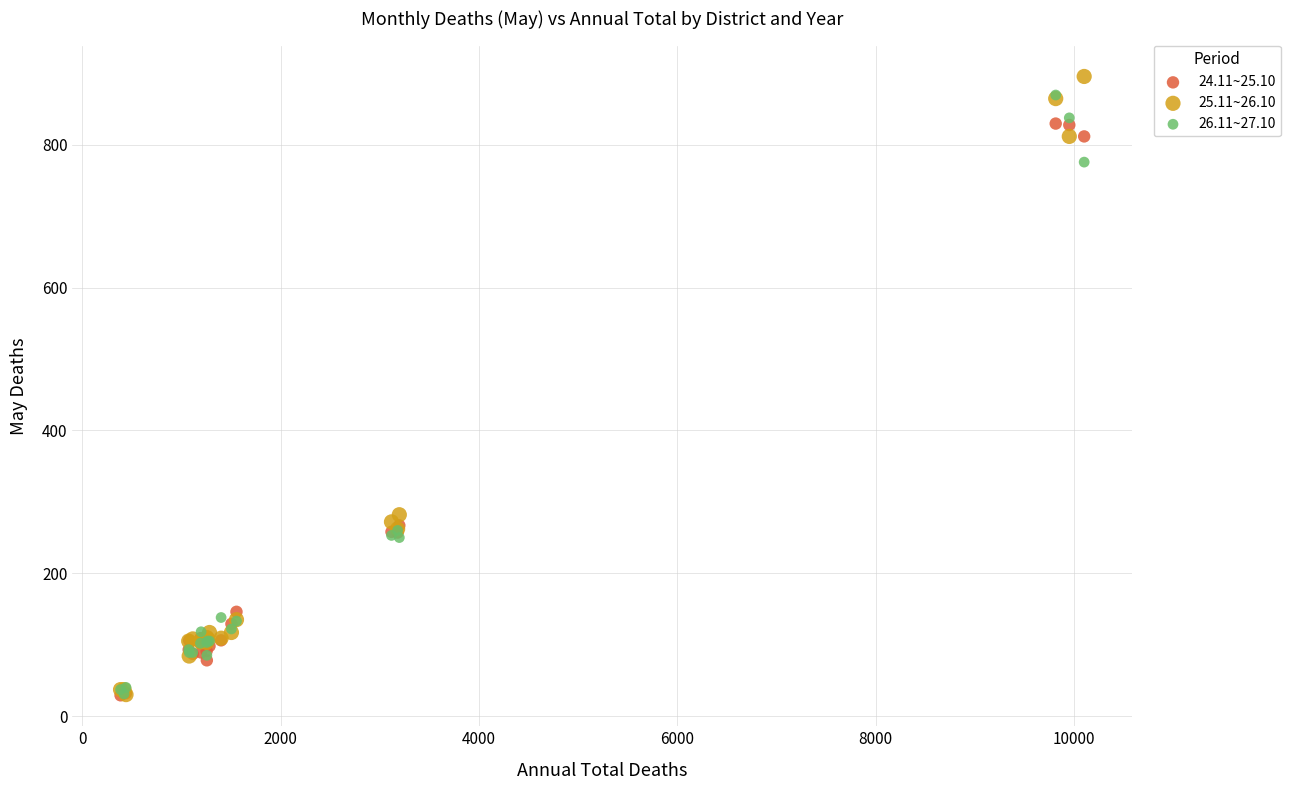

Which series has the widest spread of Y values?

25.11~26.10